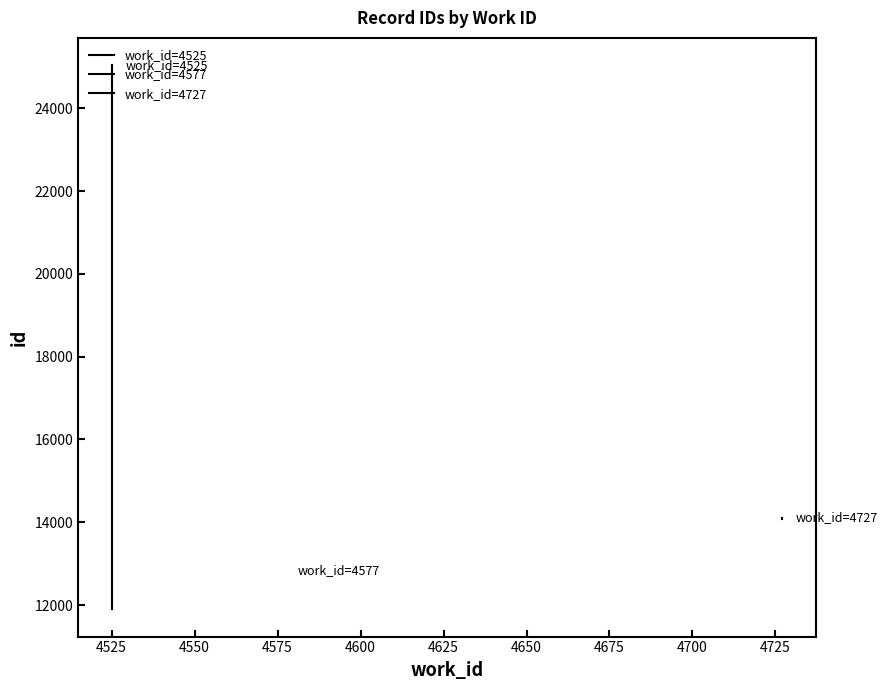

How many values in the work_id=4727 series exceed 14074?

1